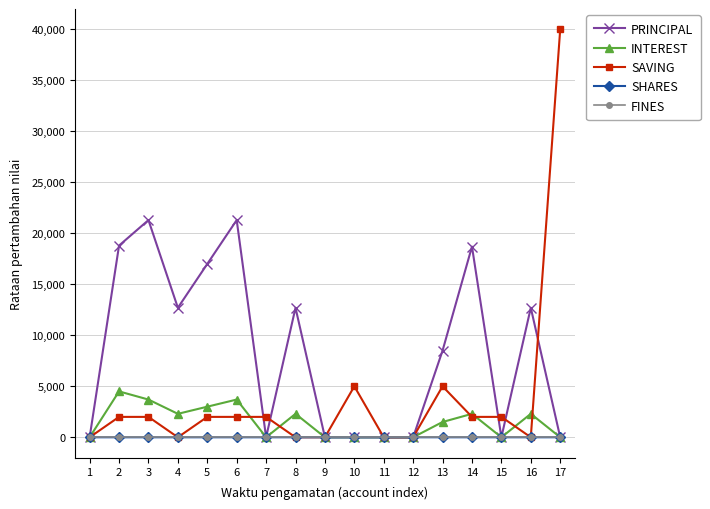

The value of SAVING at 13 is 7597. True or false?

False